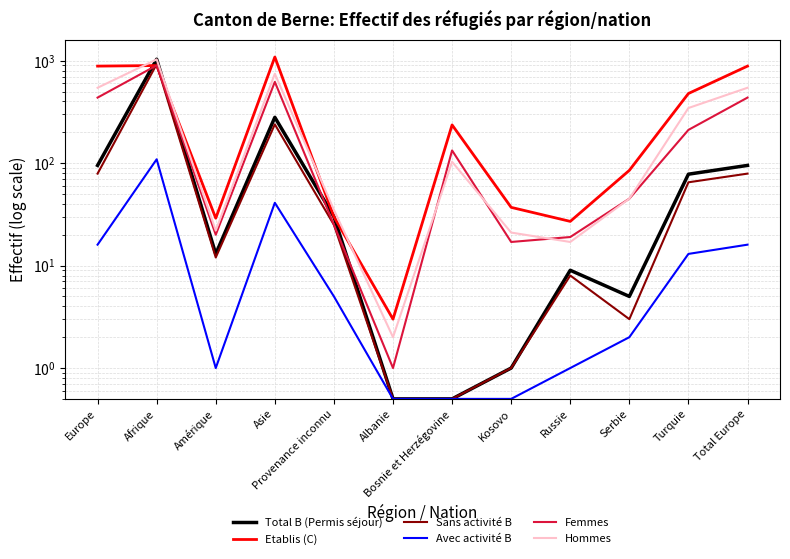

Which label corresponds to the smallest value in the chart?

Albanie